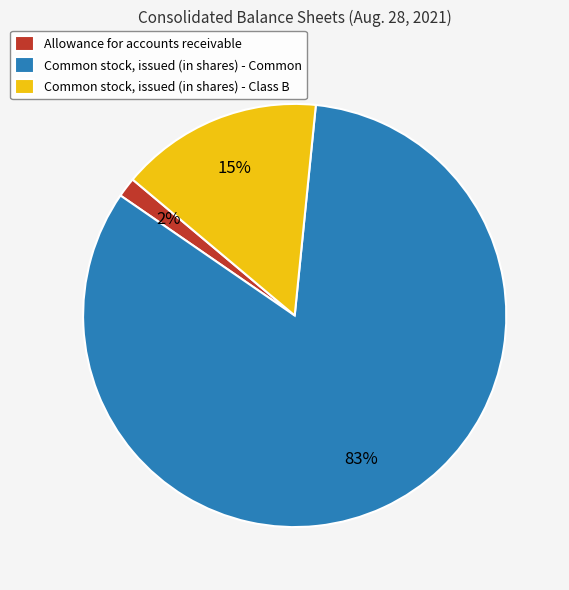

Do Common stock, issued (in shares) - Class B and Common stock, issued (in shares) - Common together represent more than half of the pie?

Yes